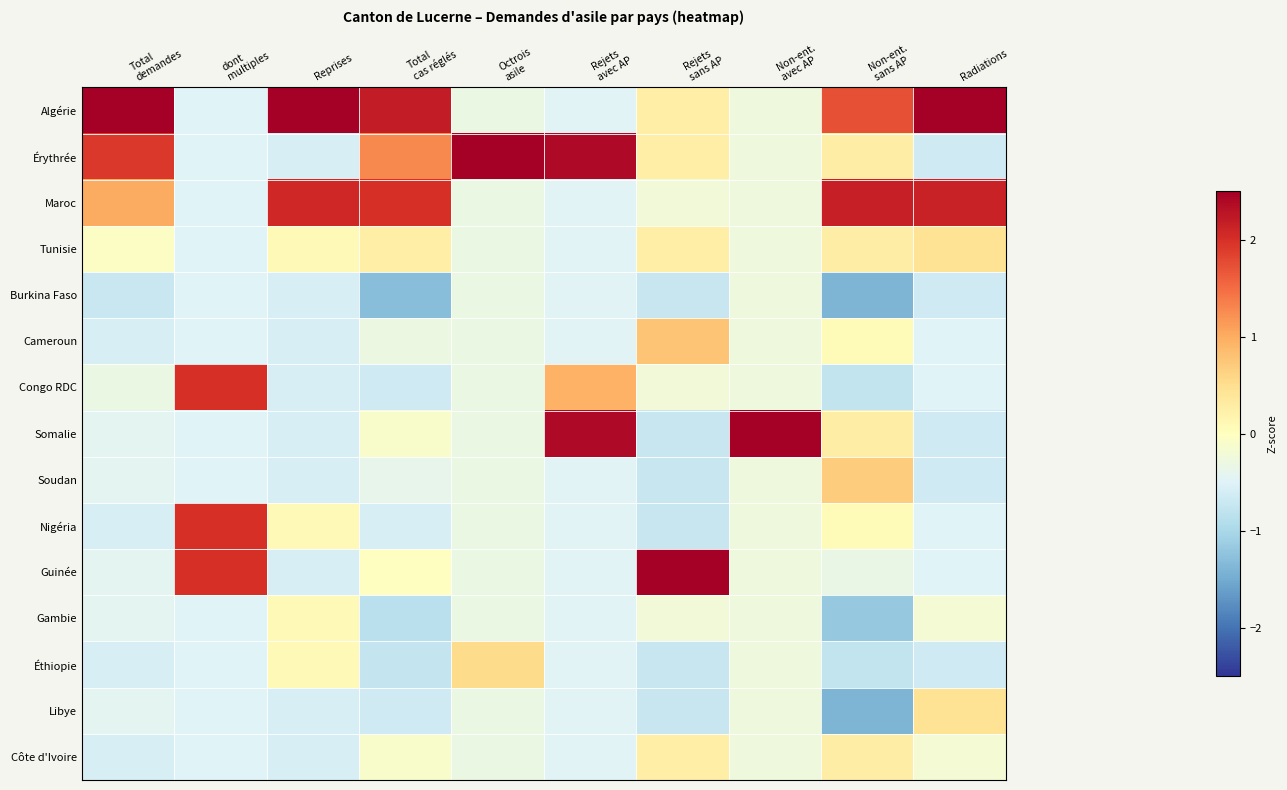

Between Rejets
avec AP and Reprises, which is larger?

Reprises